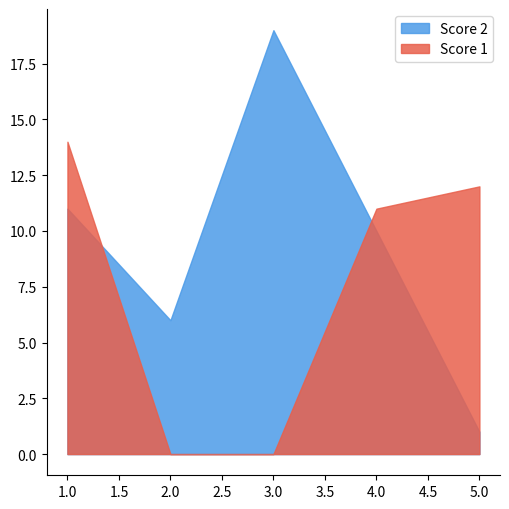

At 2, list the series in order from smallest to largest.

Score 1, Score 2